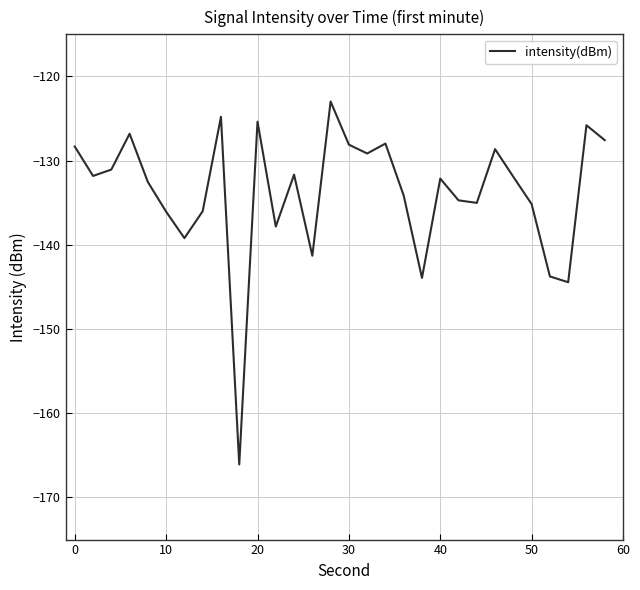

What is the smallest value displayed?

-166.1